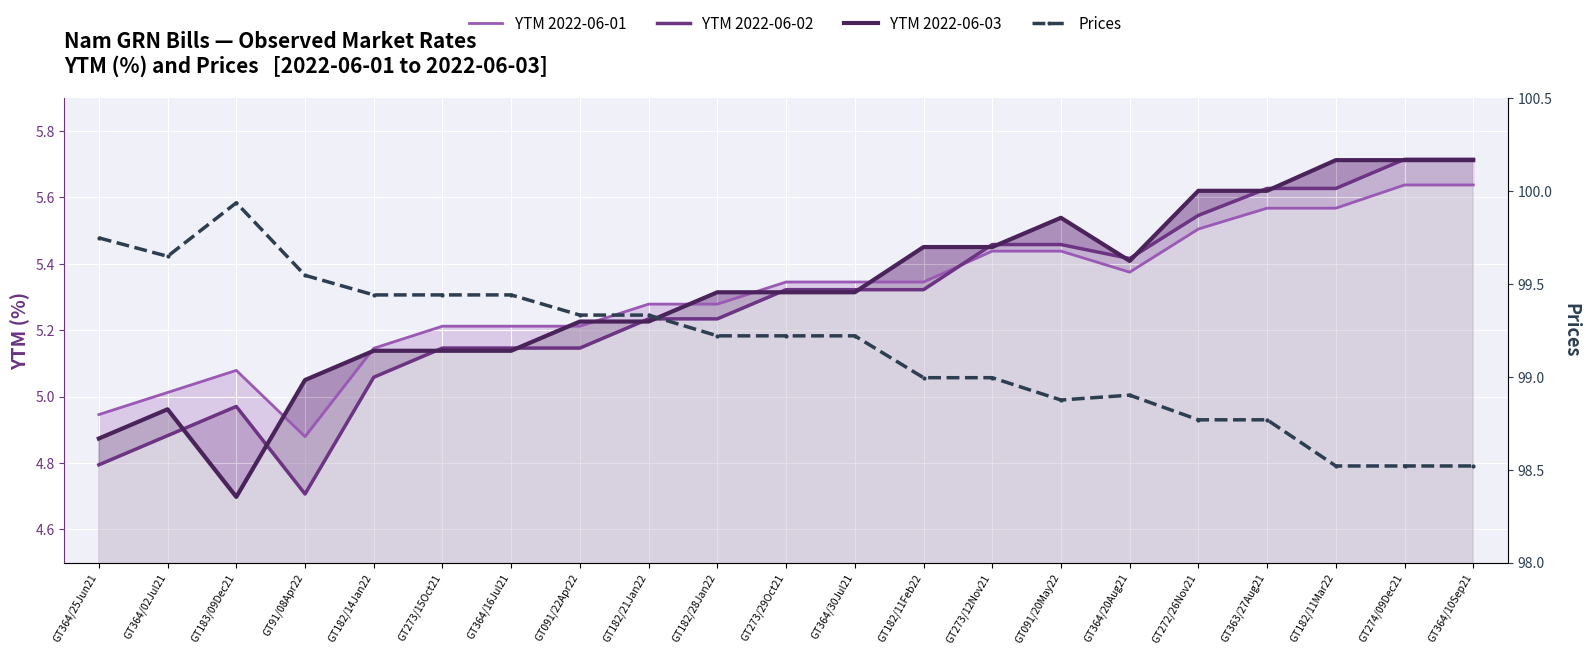

Where is the first local maximum for YTM 2022-06-03?

GT364/02Jul21